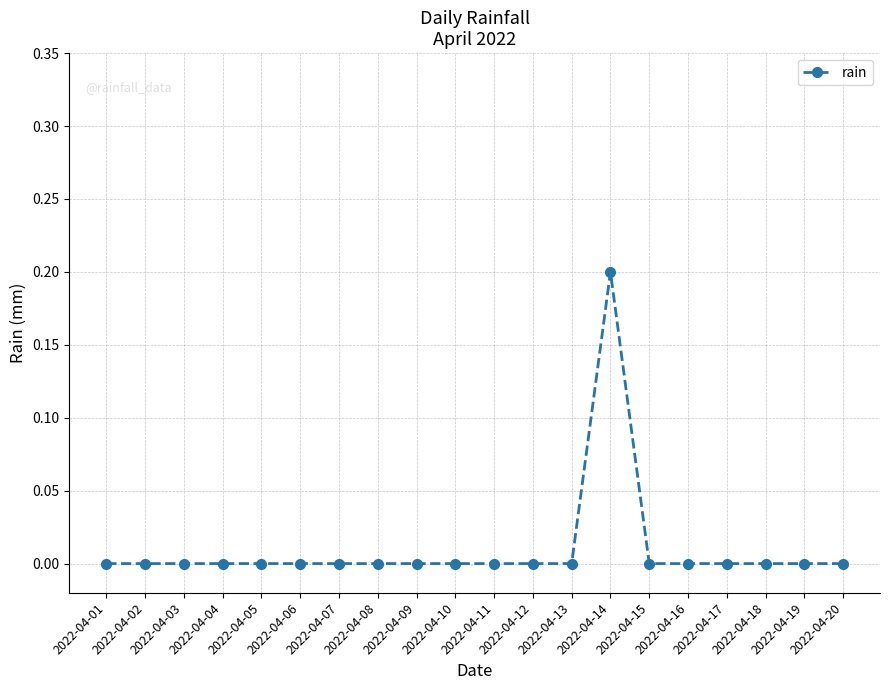

True or false: the data has more than 0 interior local peaks.

True